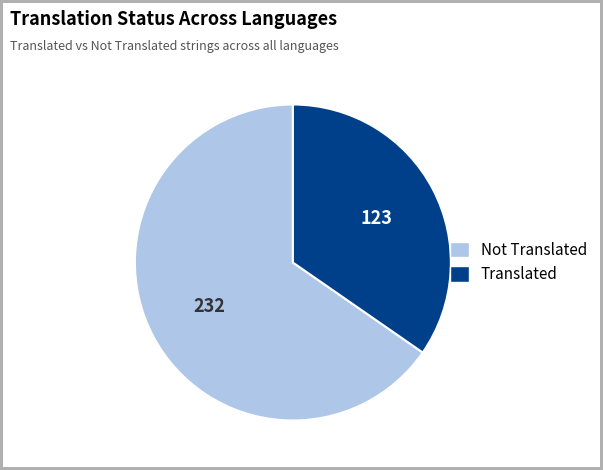

Approximately how many times larger is the value at Not Translated compared to Translated?

1.9